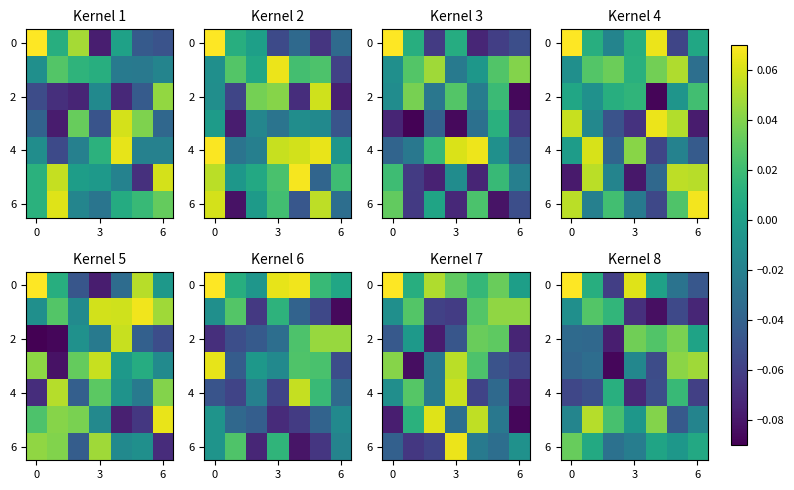

How many data points in 6 are above 0?

4